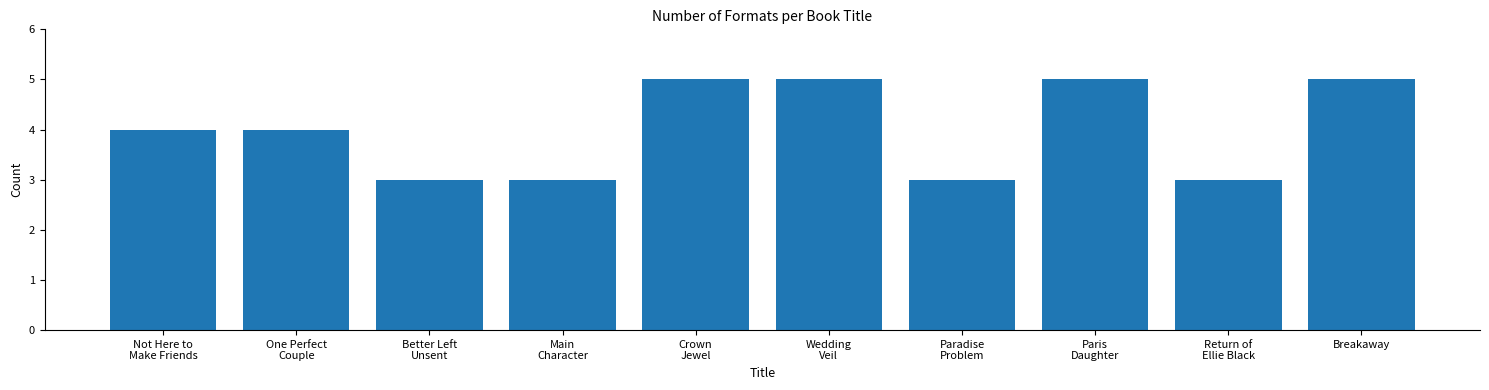

Approximately how many times larger is the value at One Perfect
Couple compared to Paris
Daughter?

0.8